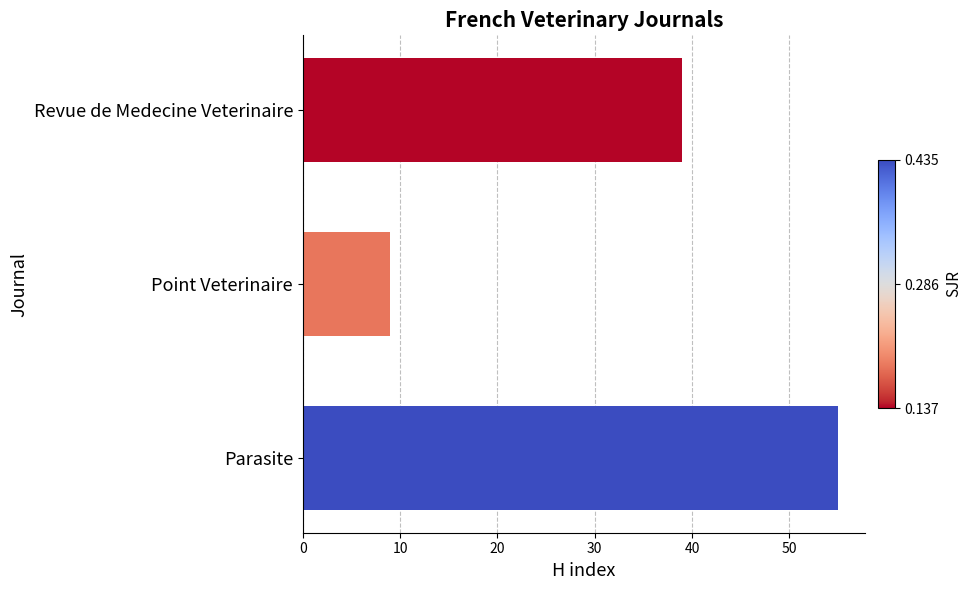

Reading bottom to top, list all the values displayed in this chart.

55	9	39